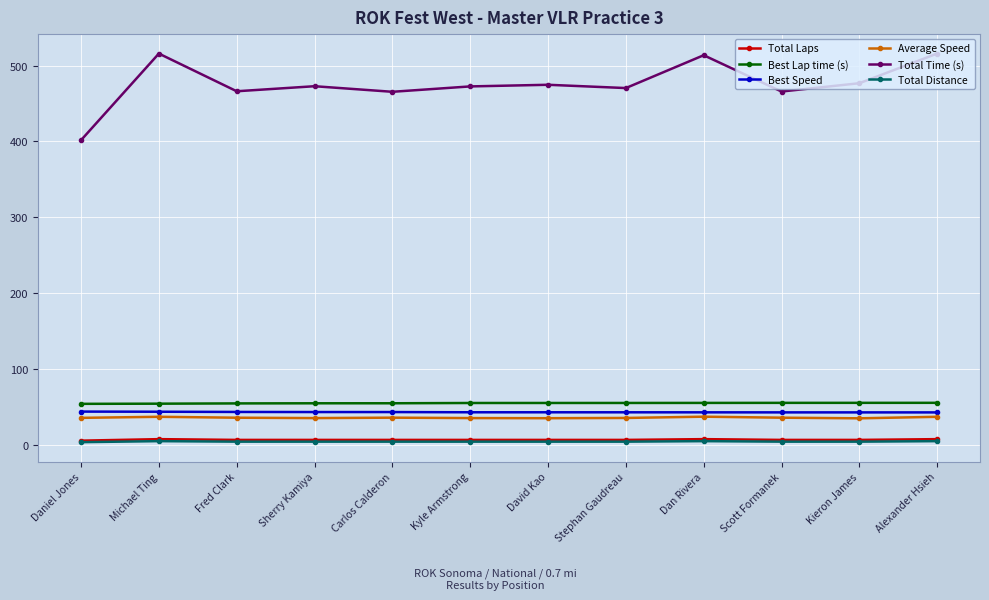

What is the difference between the maximum and minimum values in the Best Speed series?

1.1